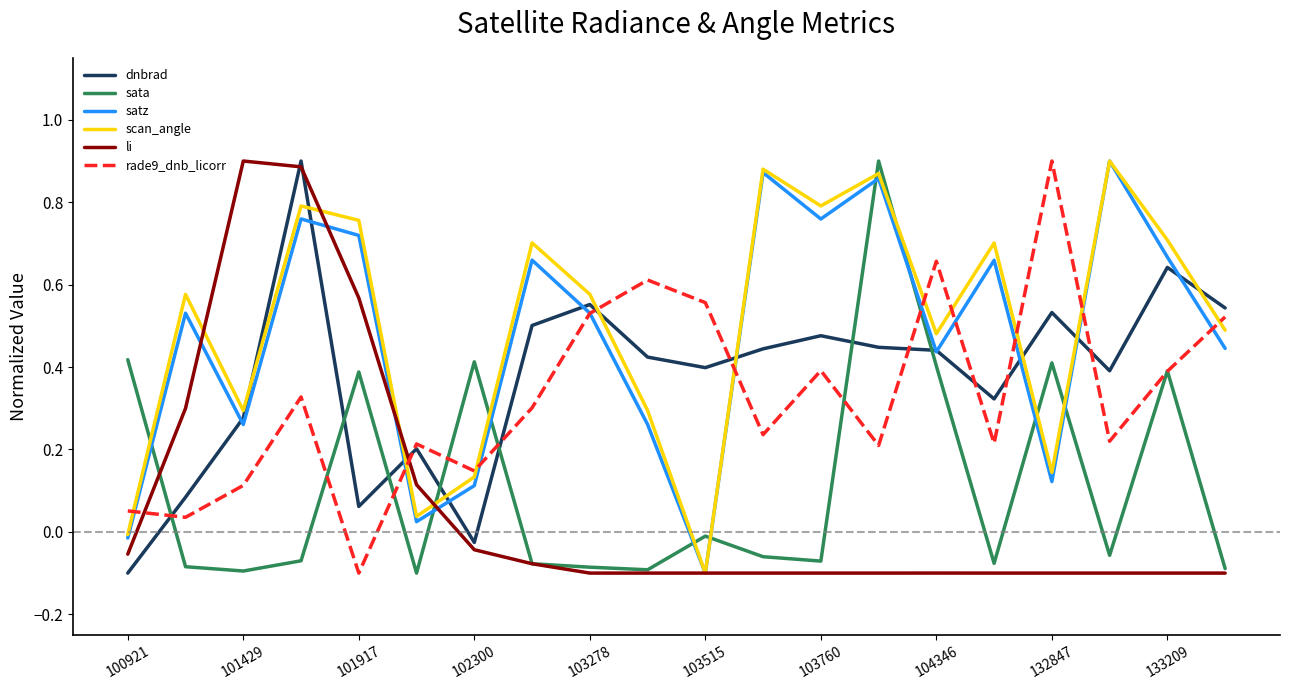

Which series ends up on top after the final intersection of dnbrad and li?

dnbrad